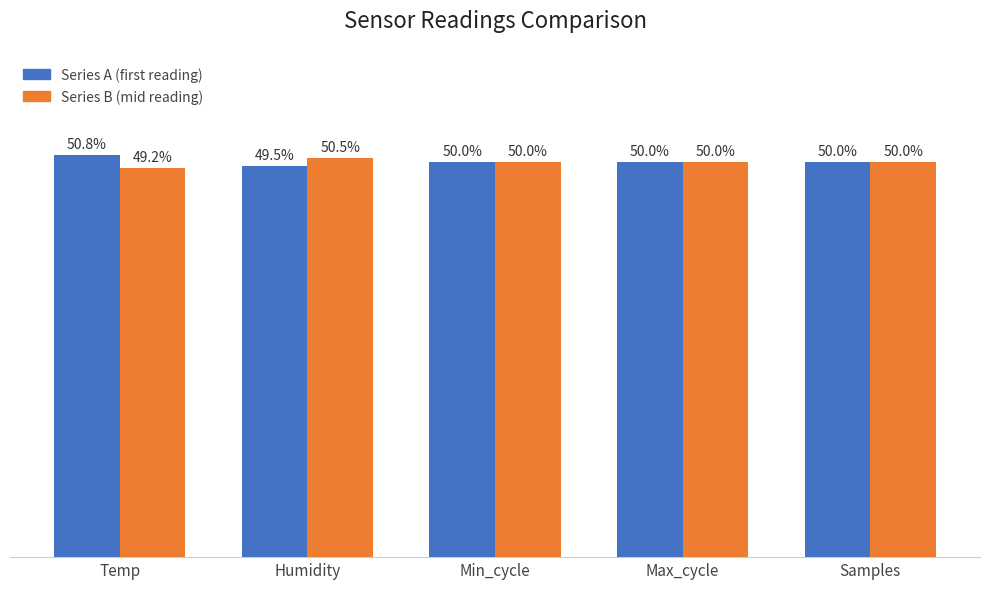

Where is Series B (mid reading) nearest to the value 49?

Temp